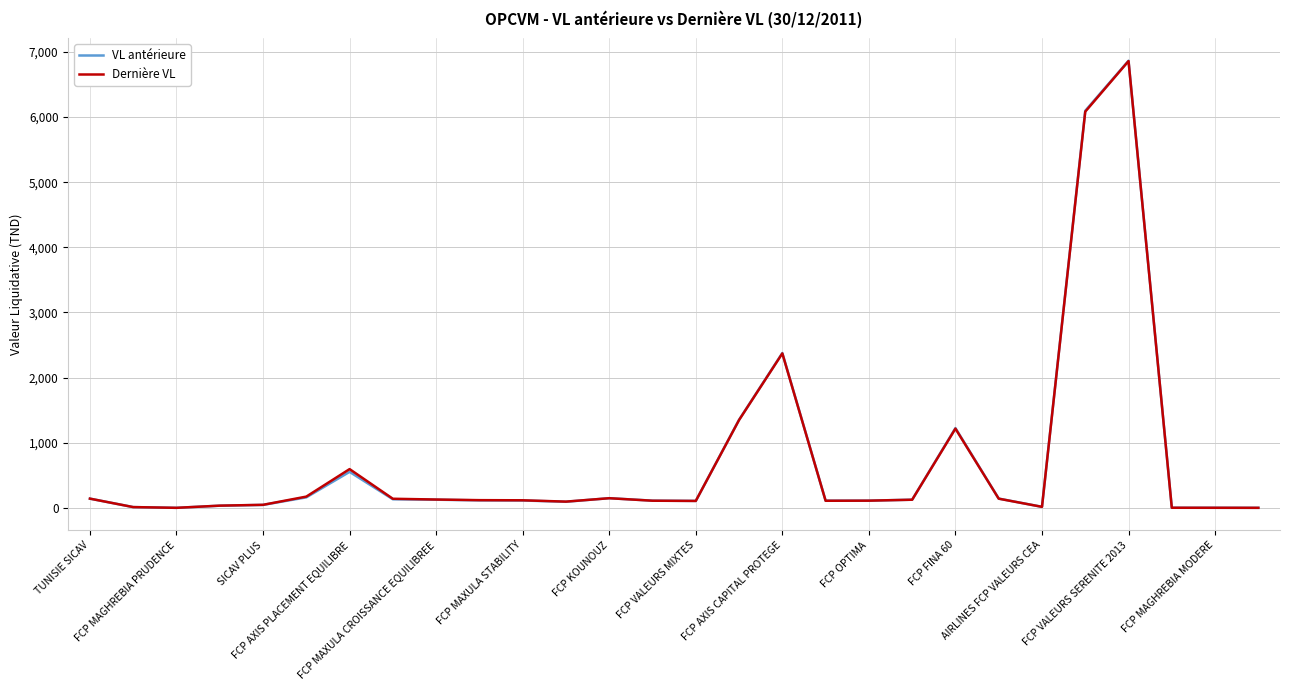

Does the chart display data point markers on the line(s)?

No